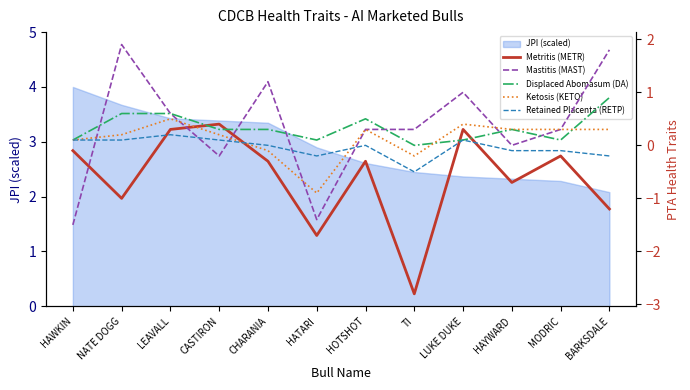

The value of Retained Placenta (RETP) at BARKSDALE is -0.3. True or false?

False